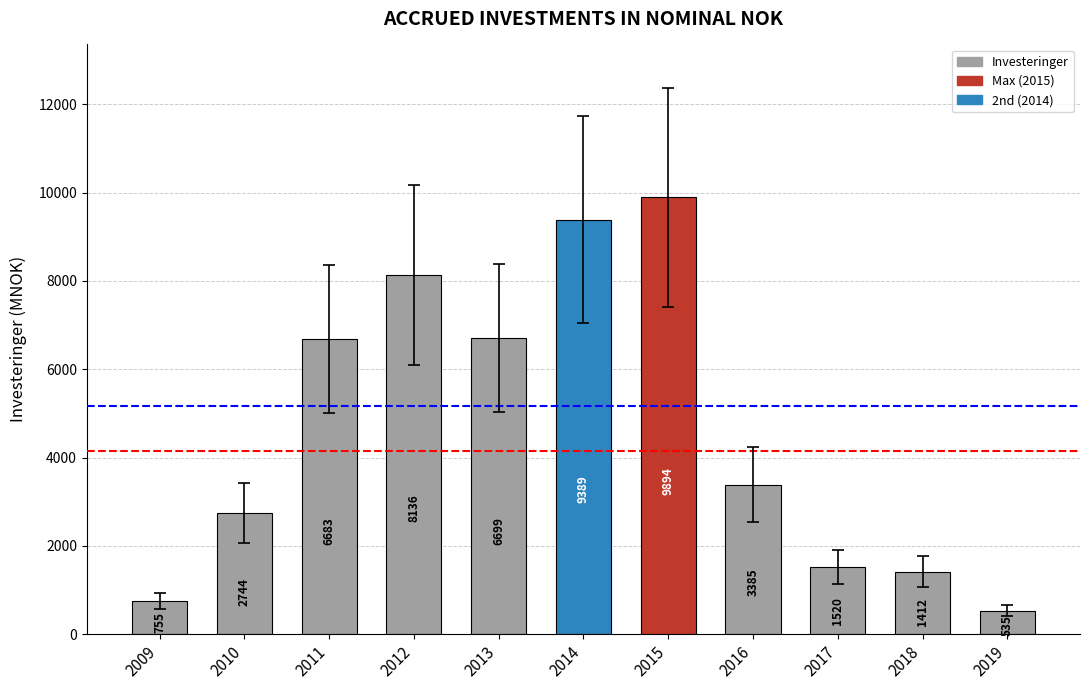

What is the sum of the values at 2016 and 2010?

6129